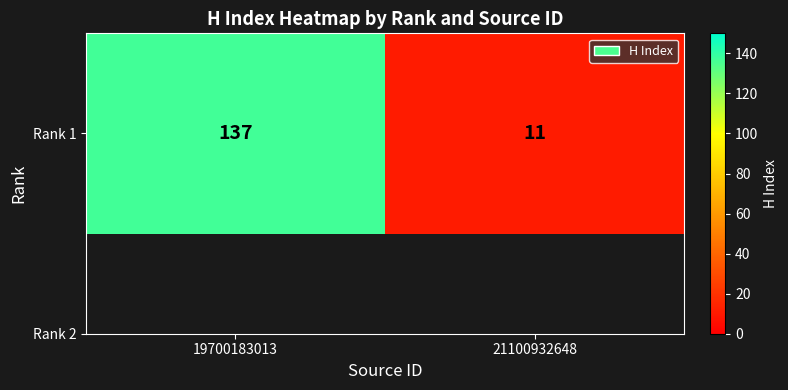

How many data points does each series have?

2